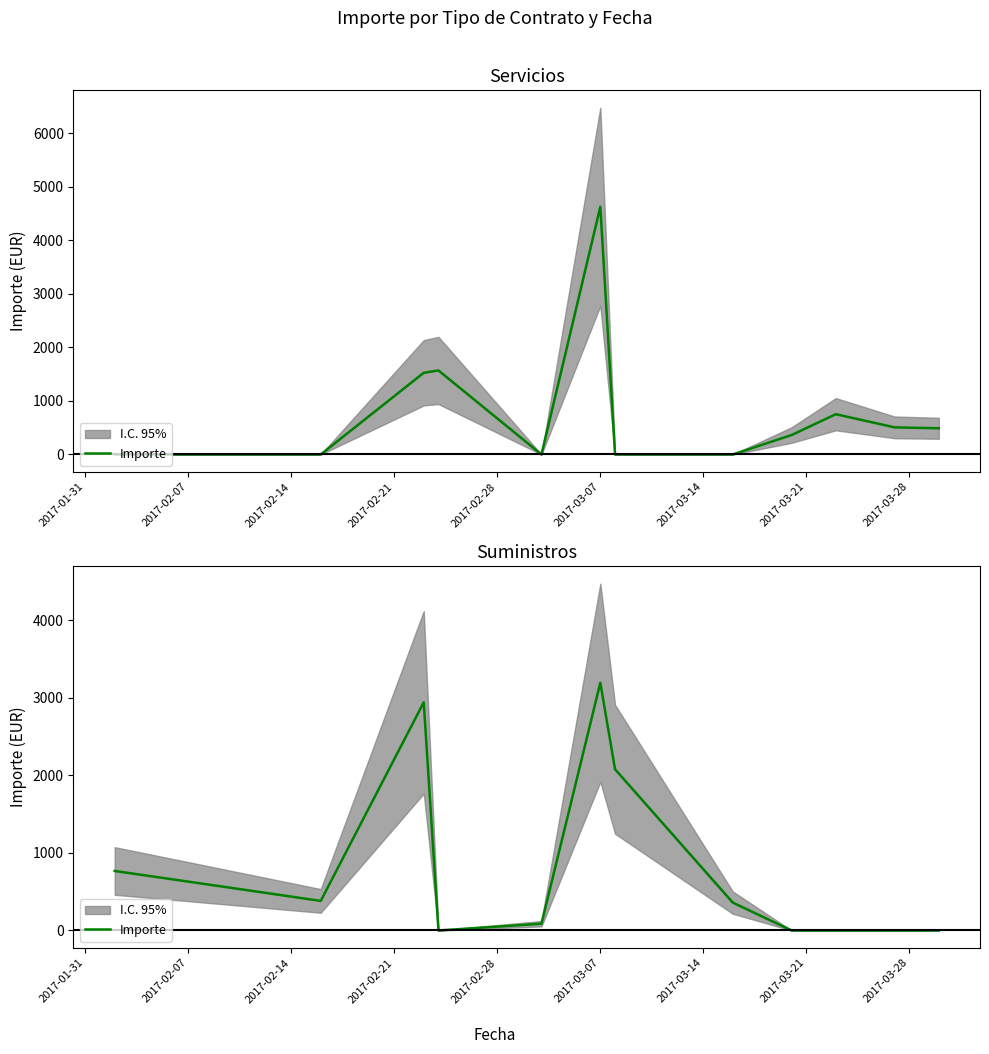

How many lines are shown in the chart?

1